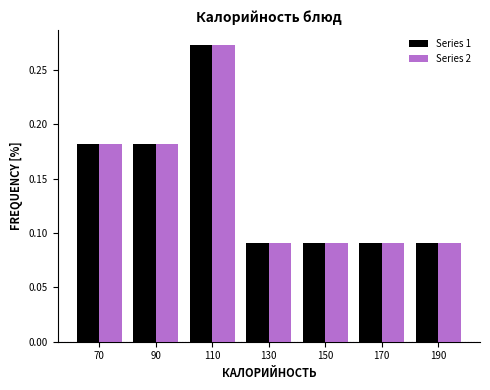

Reading left to right, list every range on the x-axis with the height of the bar of each series over it. The values are not printed on the chart, so give them approximately, as read against the axis.

60 to 80: Series 1=0.180	Series 2=0.180
80 to 100: Series 1=0.180	Series 2=0.180
100 to 120: Series 1=0.275	Series 2=0.275
120 to 140: Series 1=0.090	Series 2=0.090
140 to 160: Series 1=0.090	Series 2=0.090
160 to 180: Series 1=0.090	Series 2=0.090
180 to 200: Series 1=0.090	Series 2=0.090